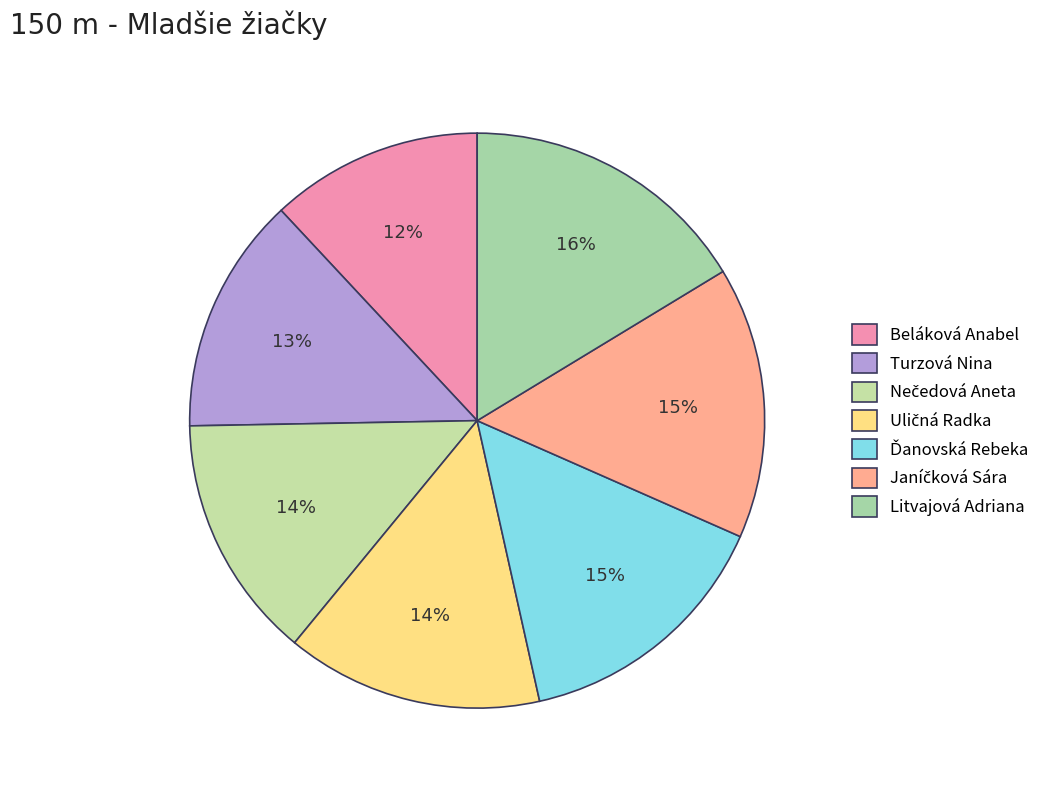

What is the change in value from Beláková Anabel to Janíčková Sára?

+5.7